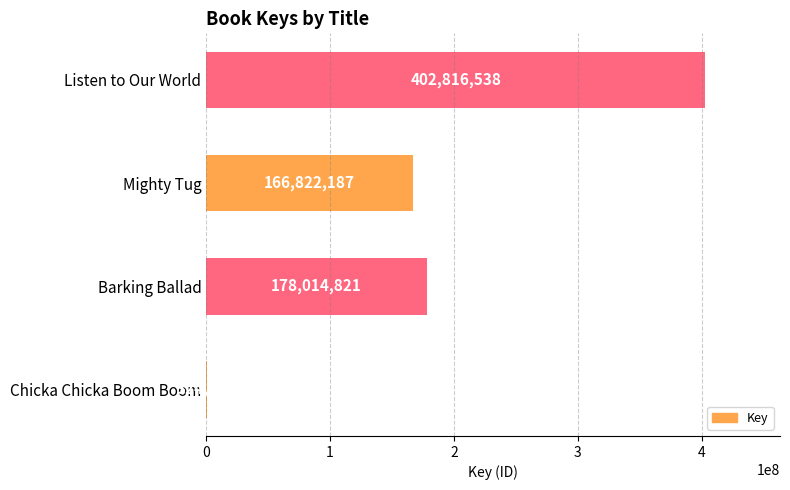

How many series are shown in this chart?

1